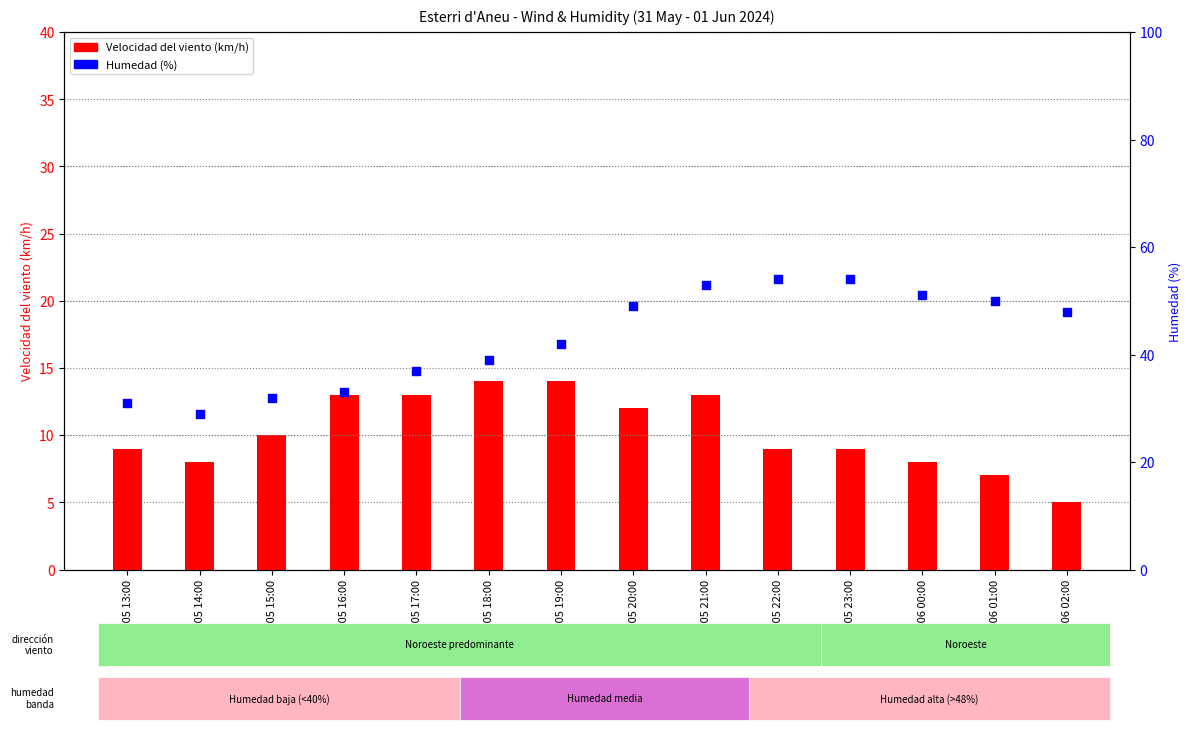

At how many categories does at least one series exceed 25?

14